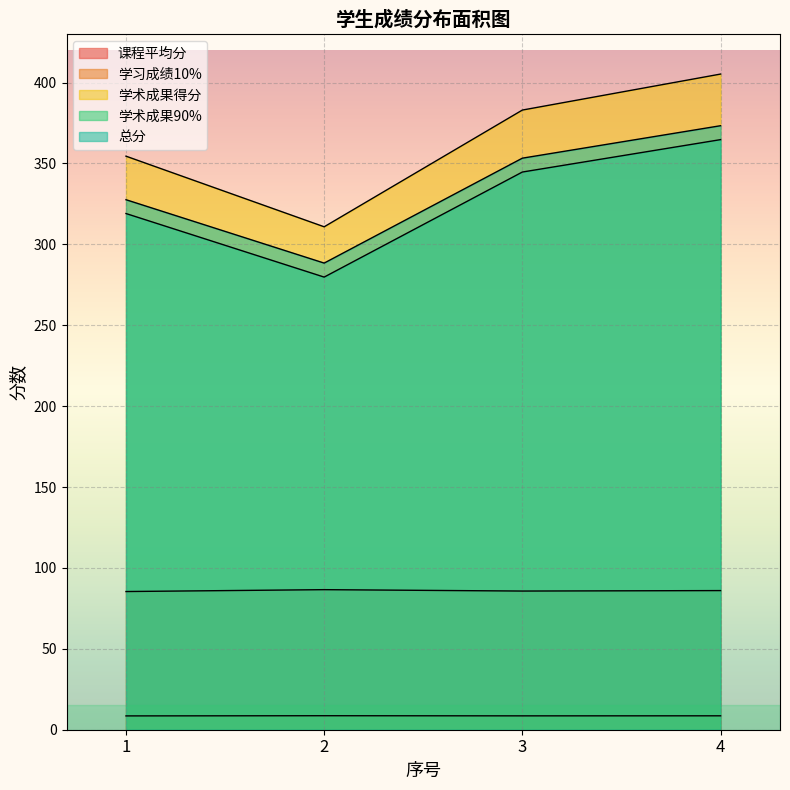

Which series changed the most between 1 and 2?

学术成果得分